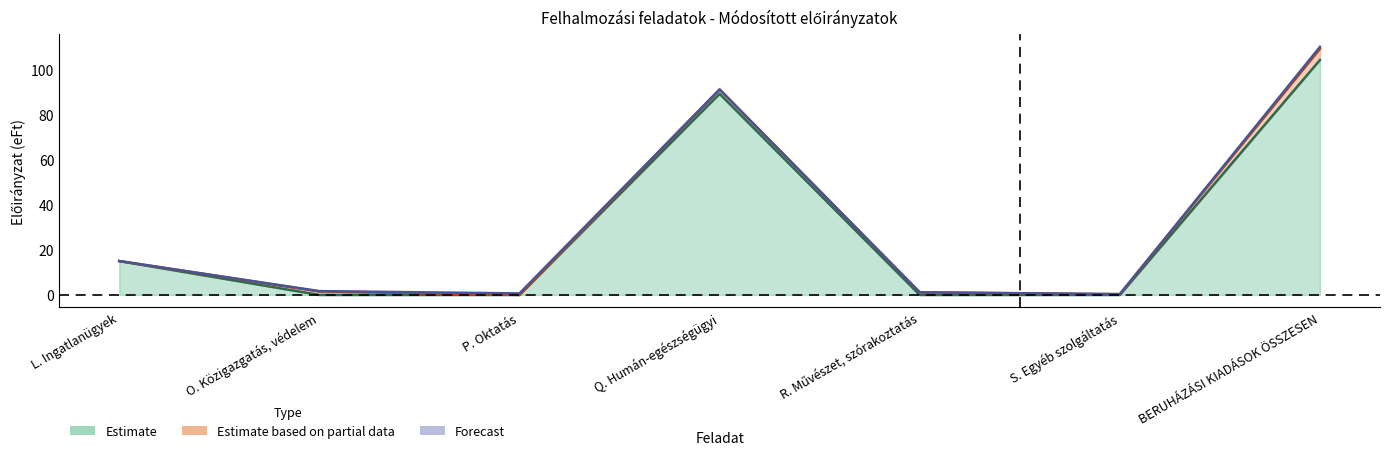

Count the number of data series in this chart.

3